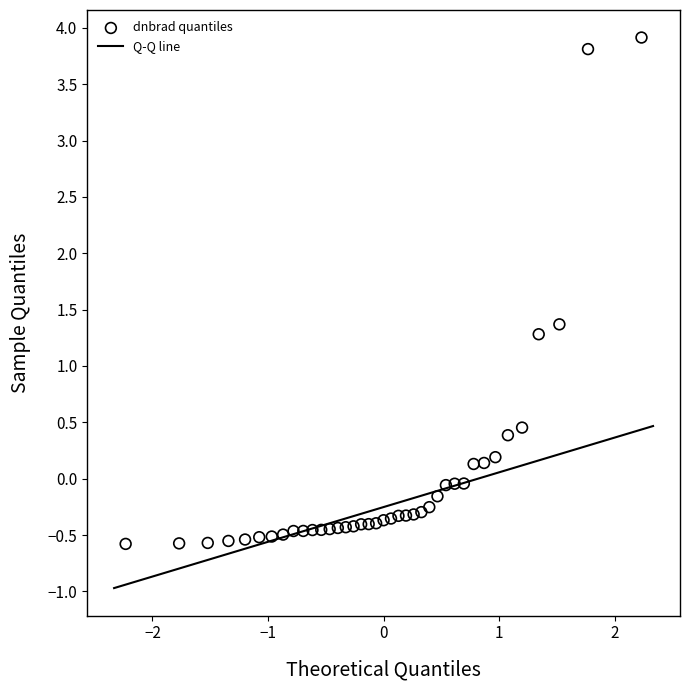

What is the range of X values (max minus min)?

4.5